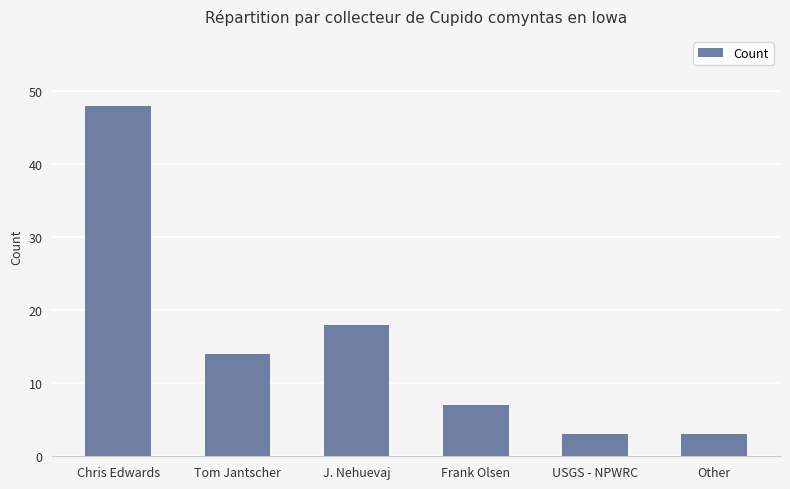

The value at Chris Edwards is 48. True or false?

True